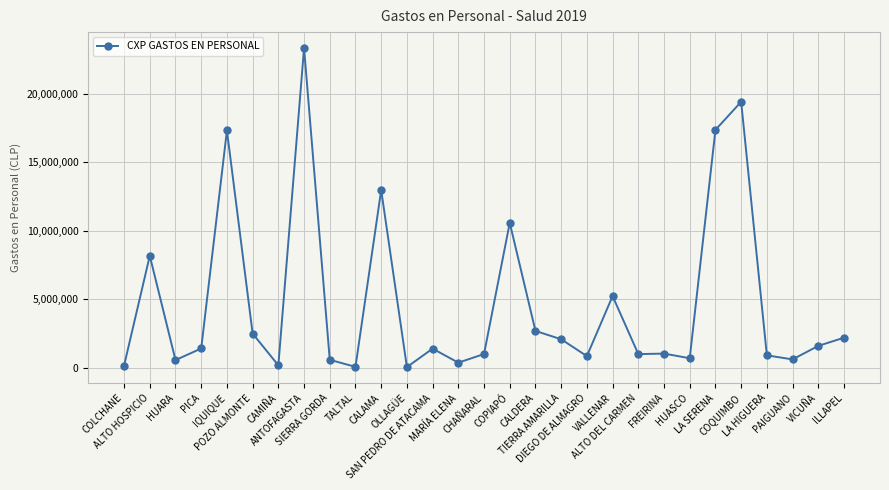

What is the difference between the maximum and minimum values?

23281577